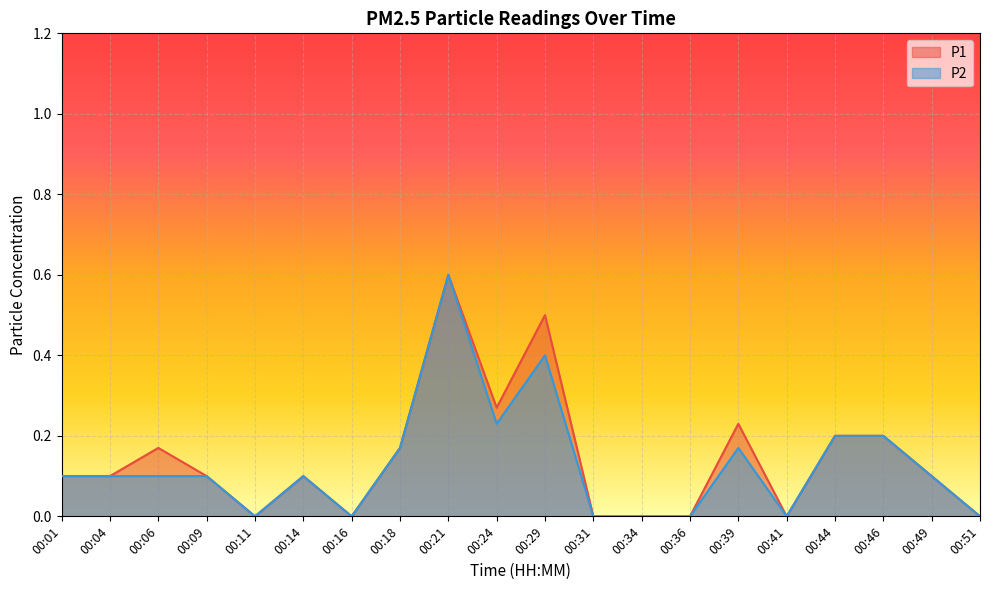

At which label does P1 reach its peak?

00:21